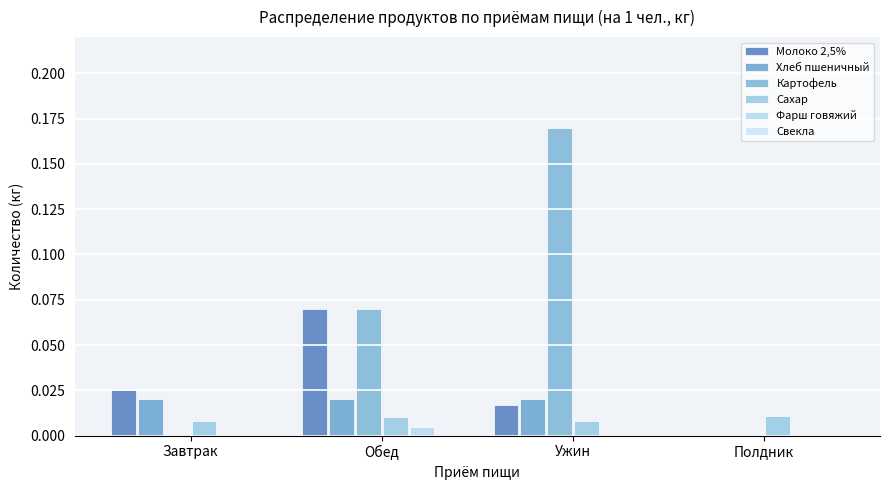

Which series has the largest total across all categories?

Картофель